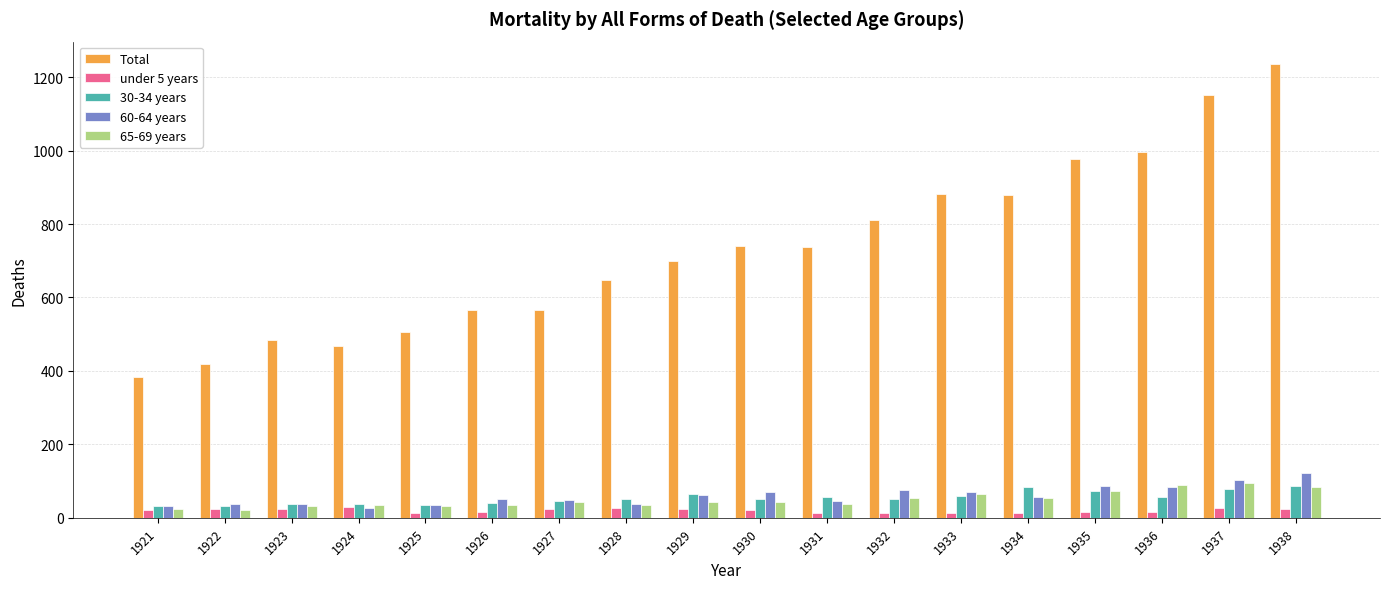

Which series has the widest spread of values?

Total